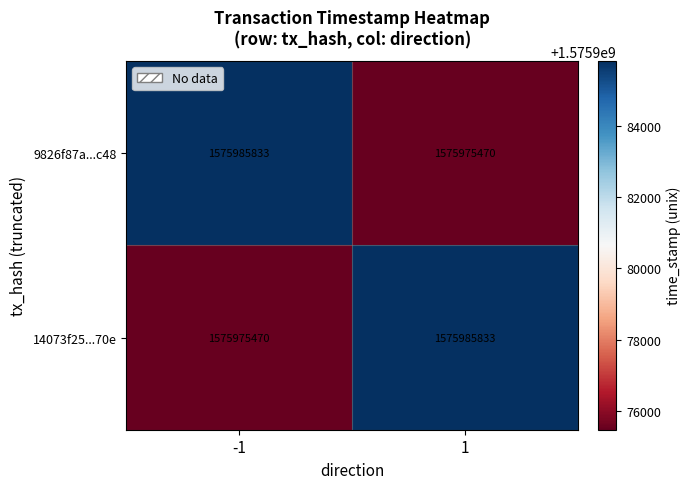

At how many categories does at least one series exceed 1575983954?

2